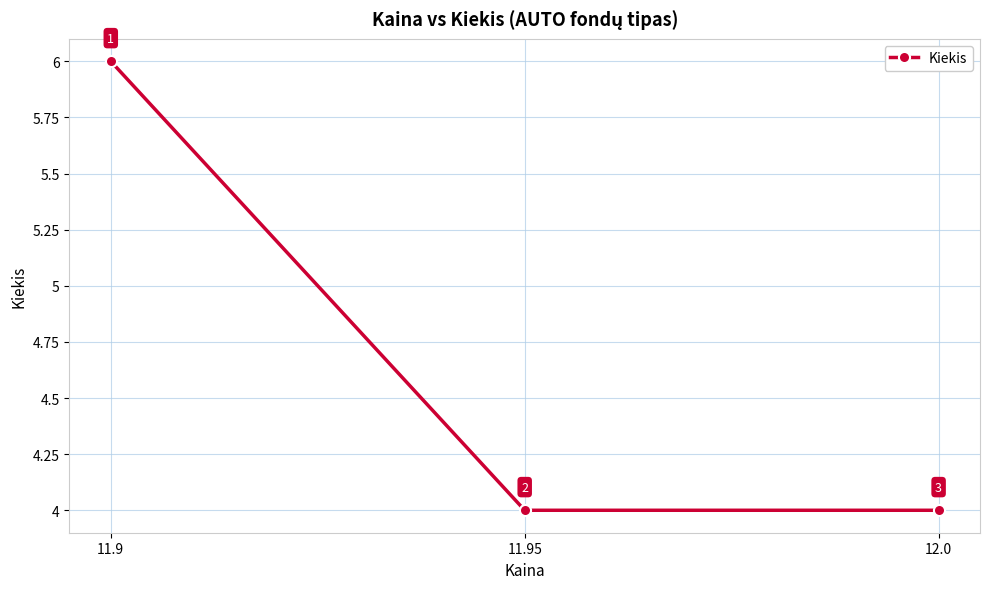

Count the number of categories in the chart.

3